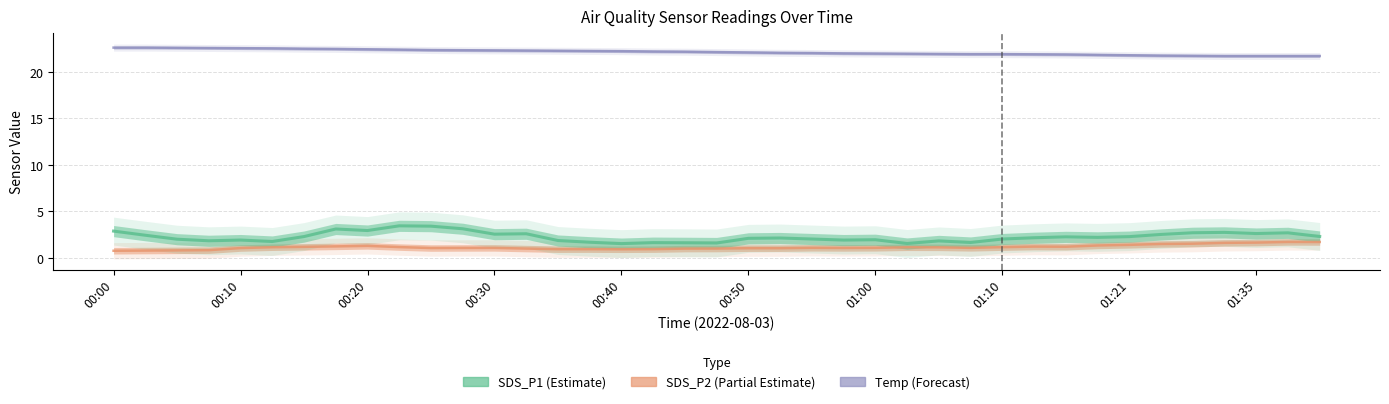

In SDS_P2, how many points are lower than both neighbors (excluding endpoints)?

6